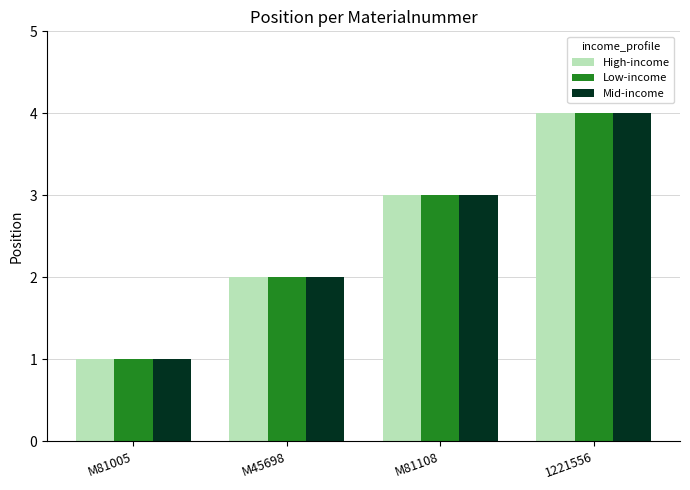

What are all the series names shown in the legend?

High-income, Low-income, Mid-income